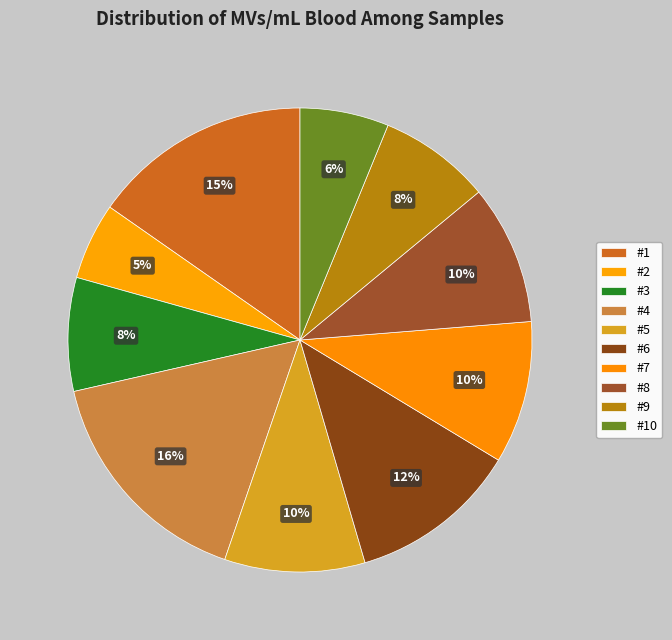

To the nearest percent, what portion does #10 represent?

6%